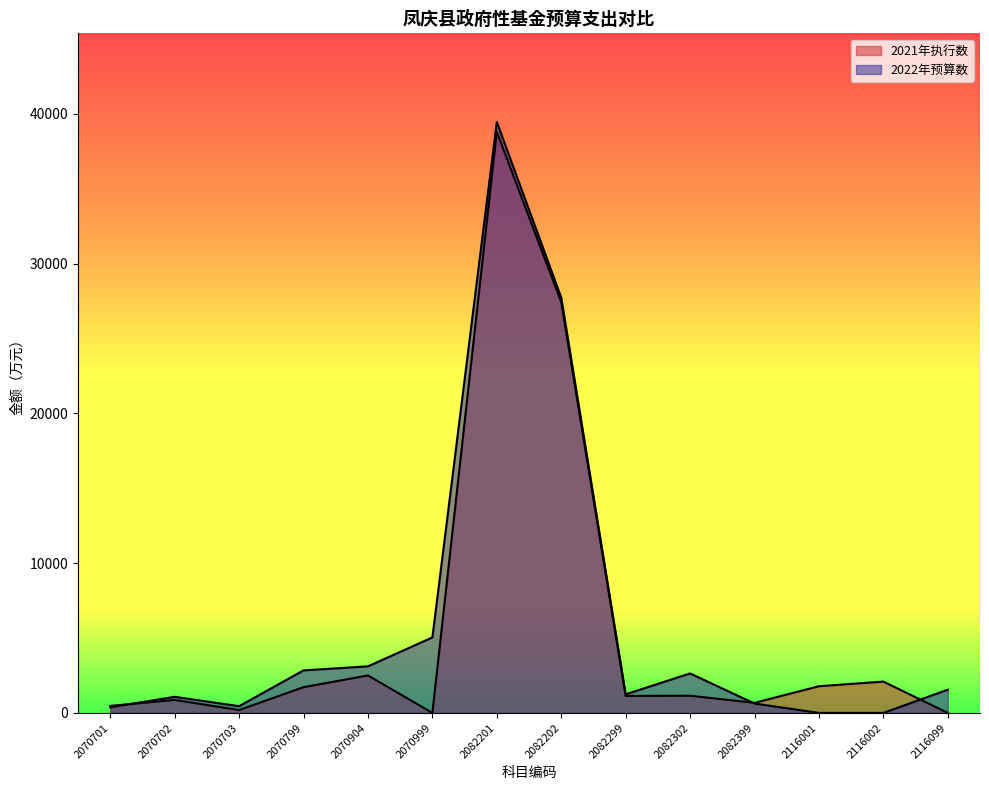

Reading left to right, transcribe all the data shown in this chart.

2022年预算数: 2070701=376	2070702=1073	2070703=448	2070799=2838	2070904=3109	2070999=5040	2082201=39463	2082202=27738	2082299=1241	2082302=2635	2082399=625	2116001=0	2116002=0	2116099=1550
2021年执行数: 2070701=466	2070702=866	2070703=191	2070799=1717	2070904=2499	2070999=0	2082201=38805	2082202=27430	2082299=1133	2082302=1147	2082399=672	2116001=1780	2116002=2091	2116099=0